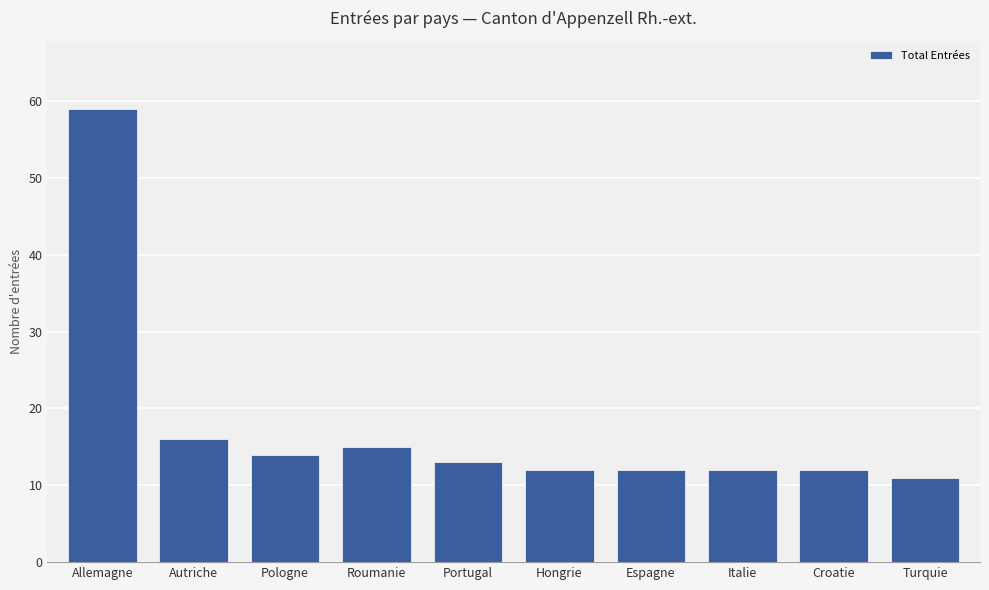

Does the chart contain stacked bars?

No